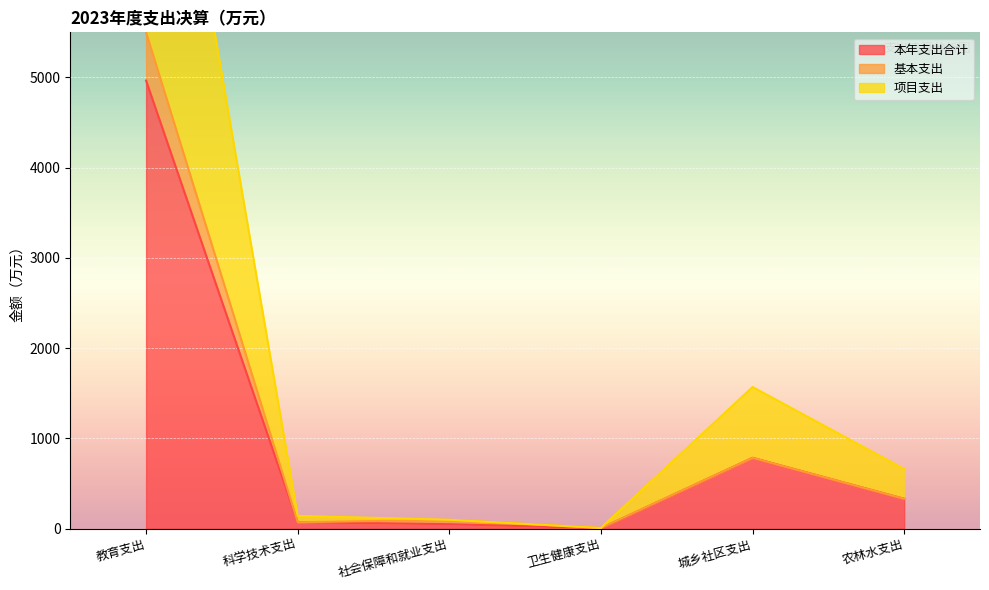

Reading left to right, what are all the values shown in this chart?

本年支出合计: 4964.8	70.2	48.8	3.4	784.3	330.0
基本支出: 5500.7	70.2	97.7	6.9	784.3	330.0
项目支出: 9929.7	140.4	97.7	6.9	1568.6	660.0